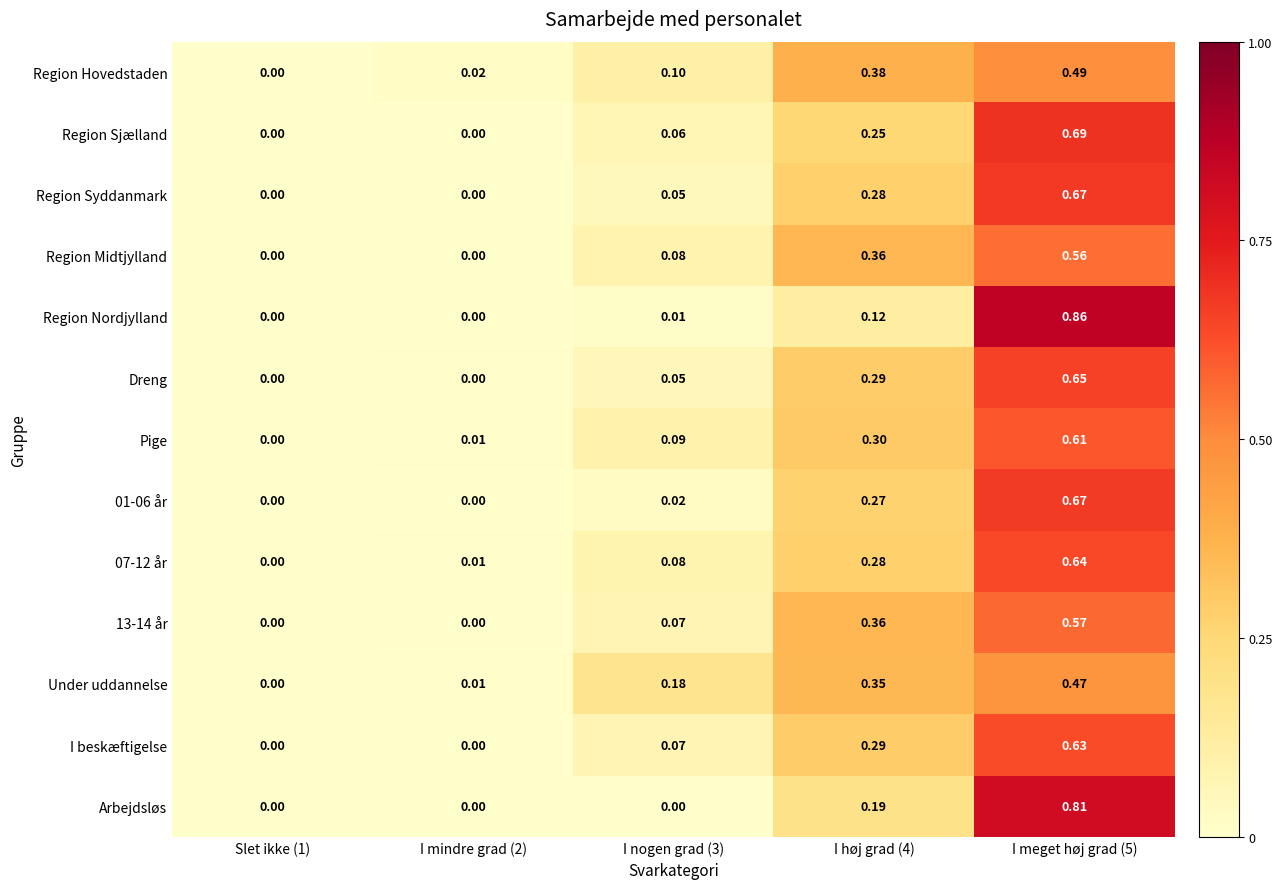

Is the value of 07-12 år at I nogen grad (3) greater than the value of 01-06 år at I nogen grad (3)?

Yes